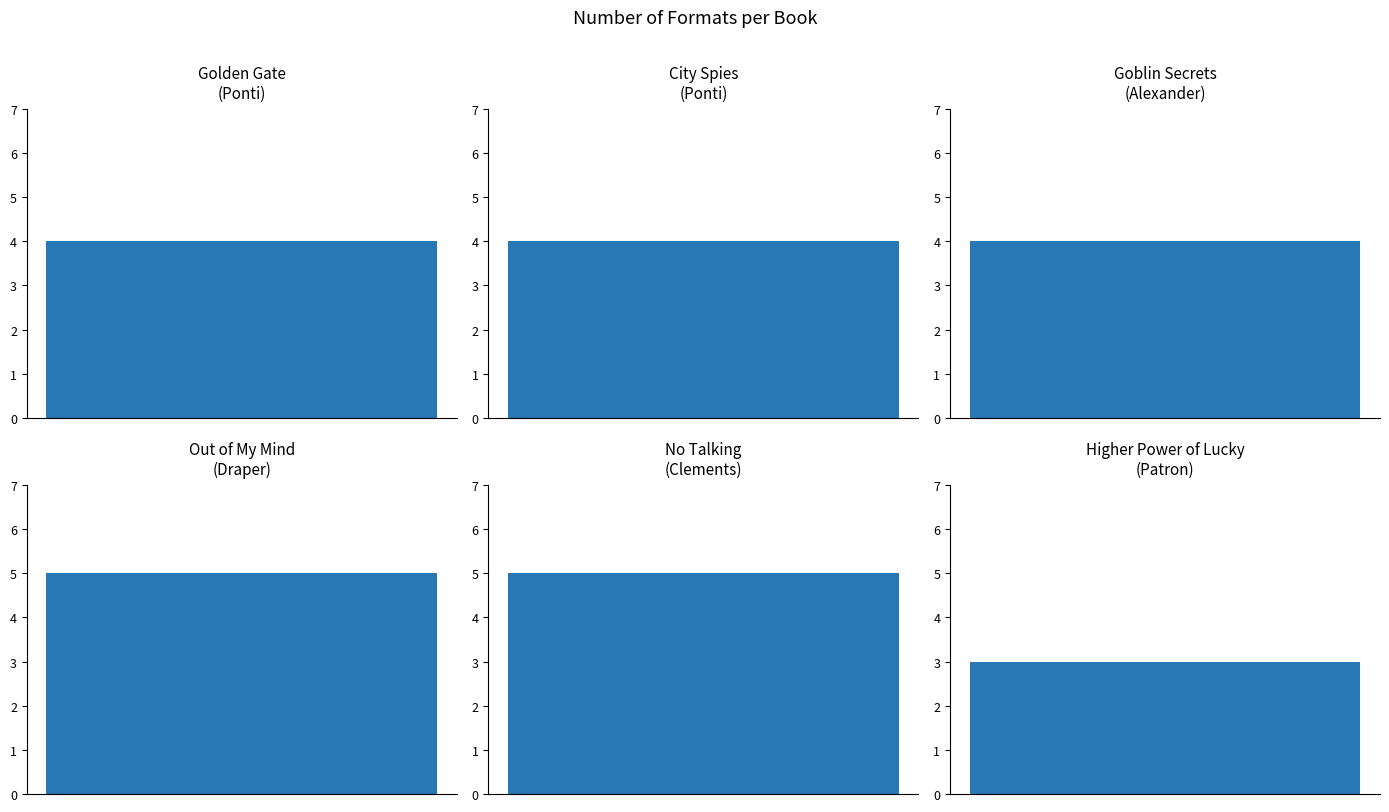

What is the label of the 5th bar from the left?

Andrew Clements (1146268) - No Talking